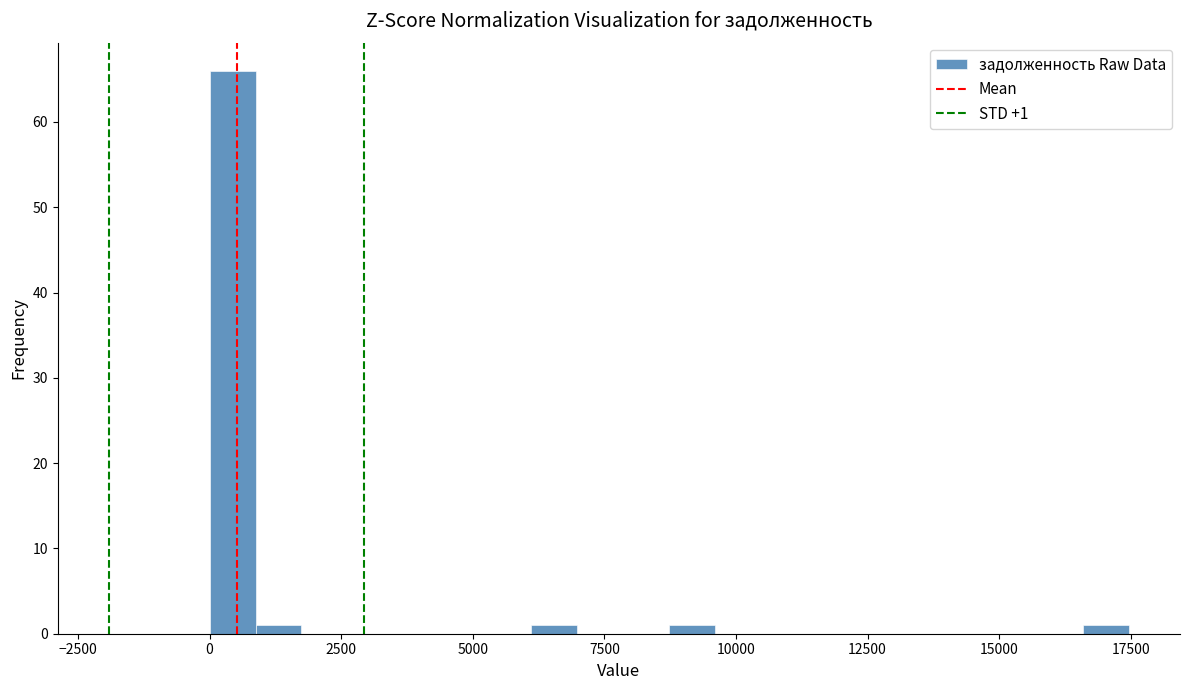

Around what value on the x-axis is the tallest bar? Give the approximate position of its centre, as read against the axis.

500